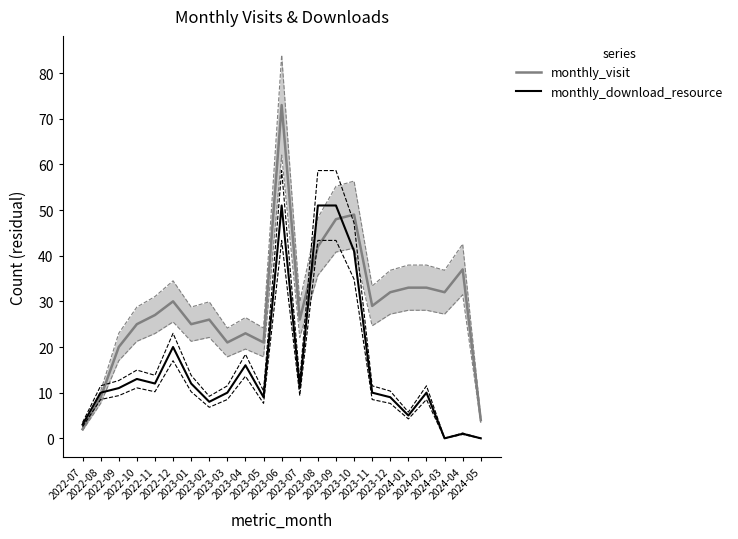

At which category is the sum across all series the highest?

2023-06